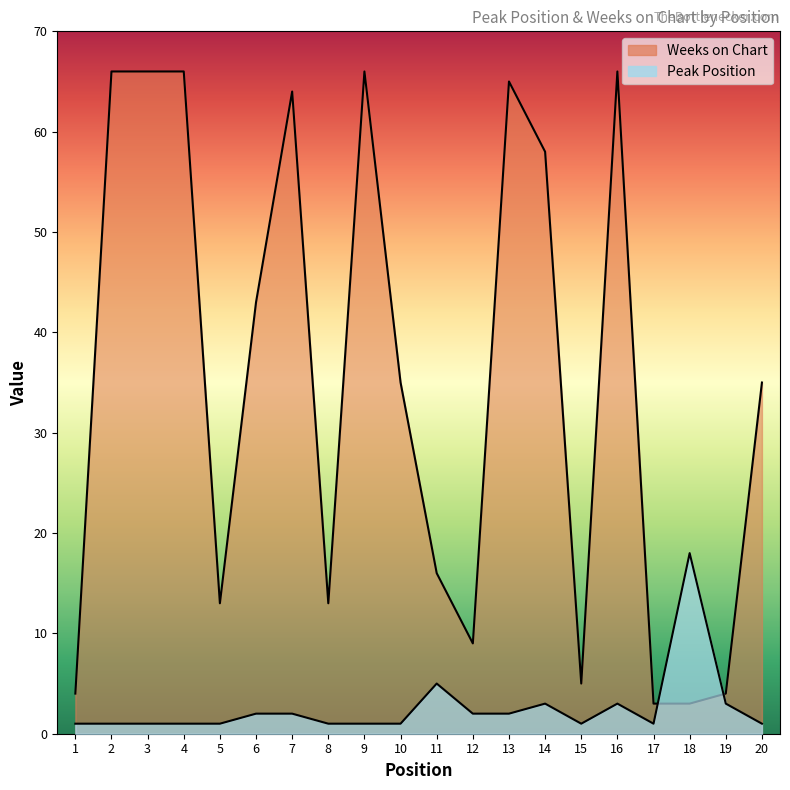

The value of Peak Position at 4 is 1. True or false?

False